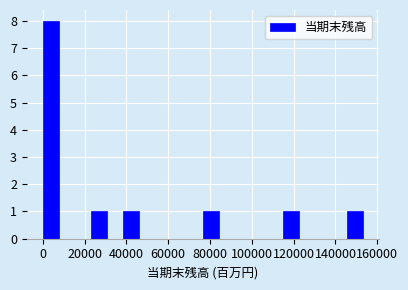

Read against the x-axis, roughly where is the centre of the tallest bar?

4000